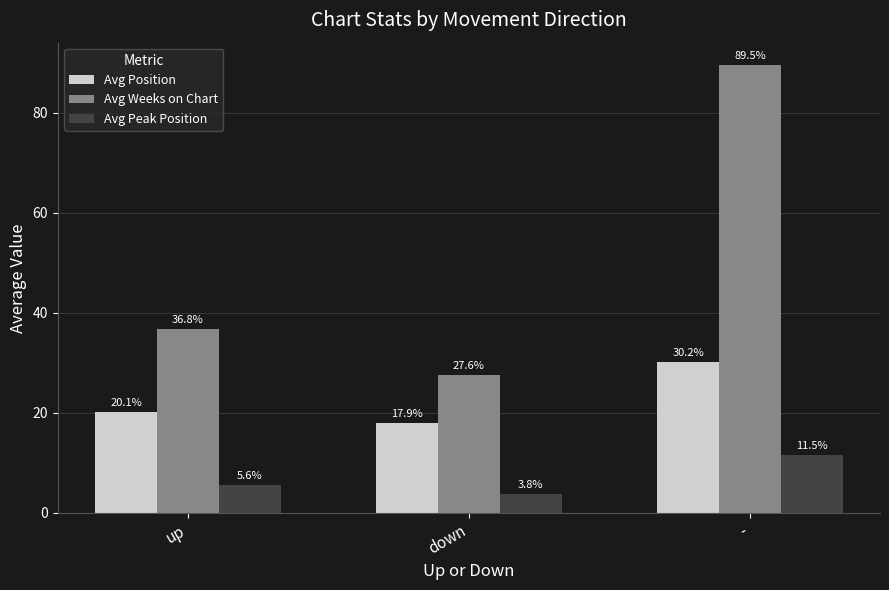

What is the spread (max minus min) of values at down?

23.8